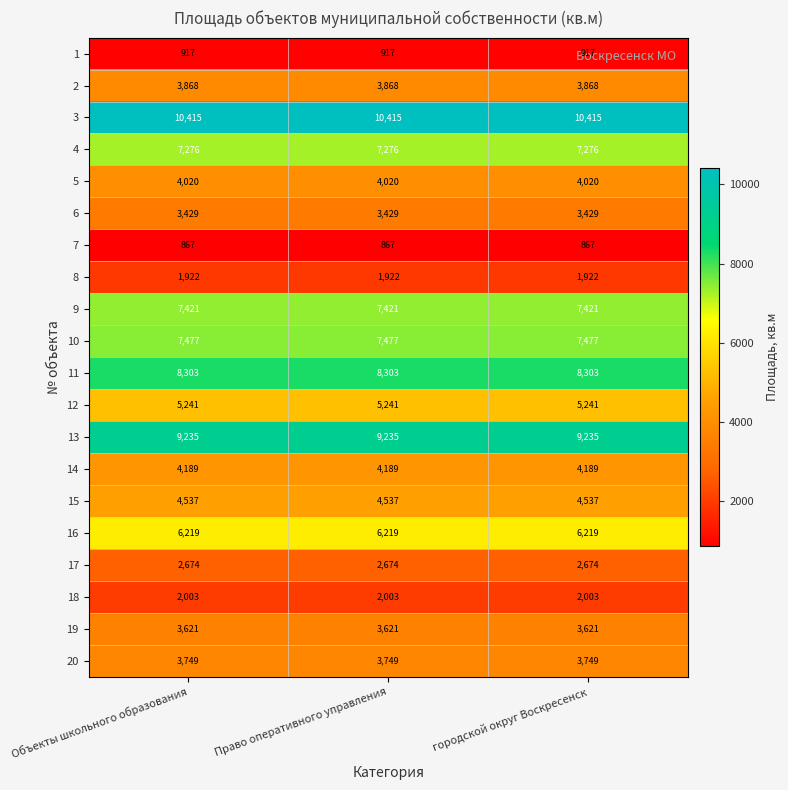

Is it true that 7 equals 867 at Объекты школьного образования?

True